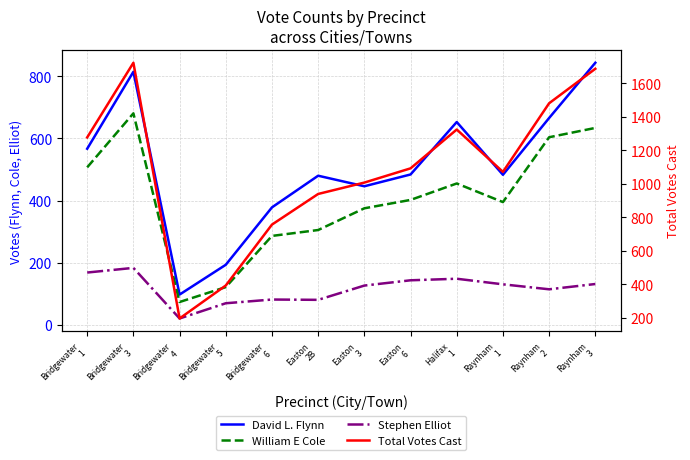

Count the number of data series in this chart.

4